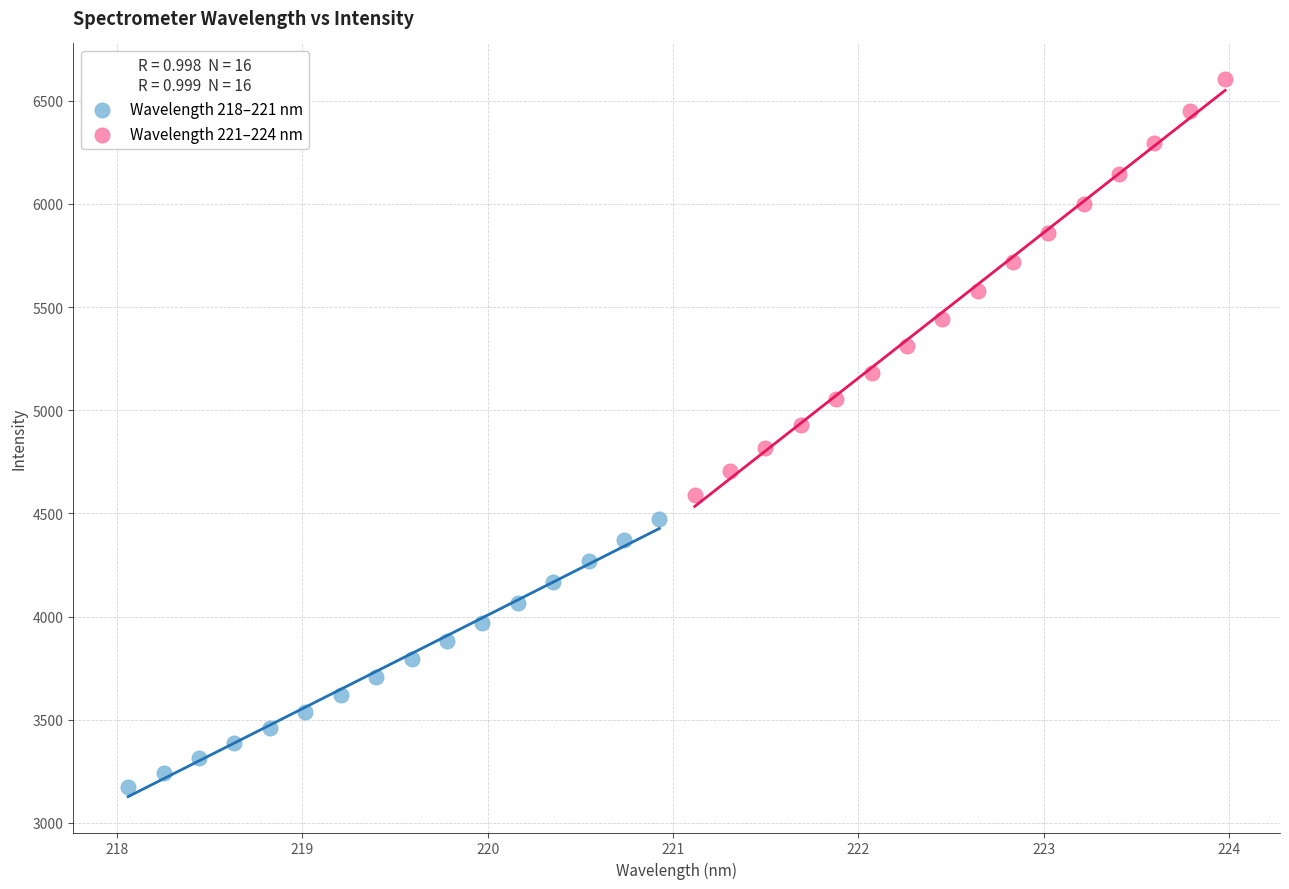

Which series reaches the minimum Y coordinate?

Wavelength 218–221 nm